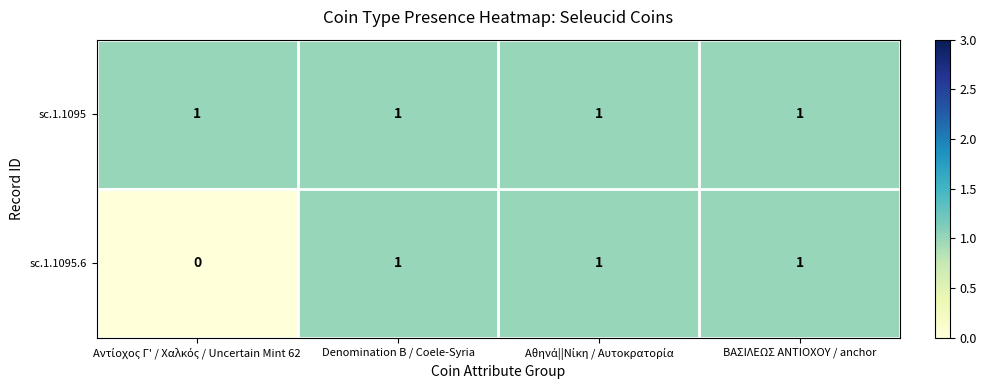

Rank the series by their average value, from lowest to highest.

sc.1.1095.6, sc.1.1095